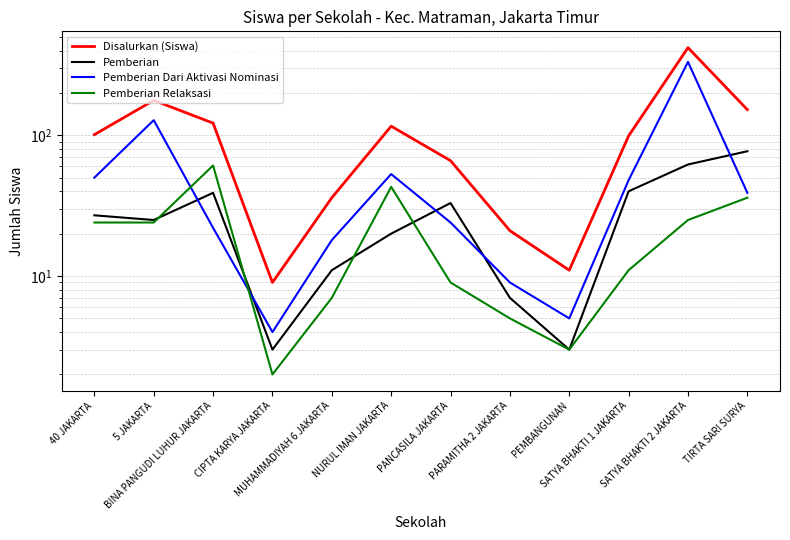

Where do Pemberian and Pemberian Relaksasi first cross each other?

5 JAKARTA and BINA PANGUDI LUHUR JAKARTA